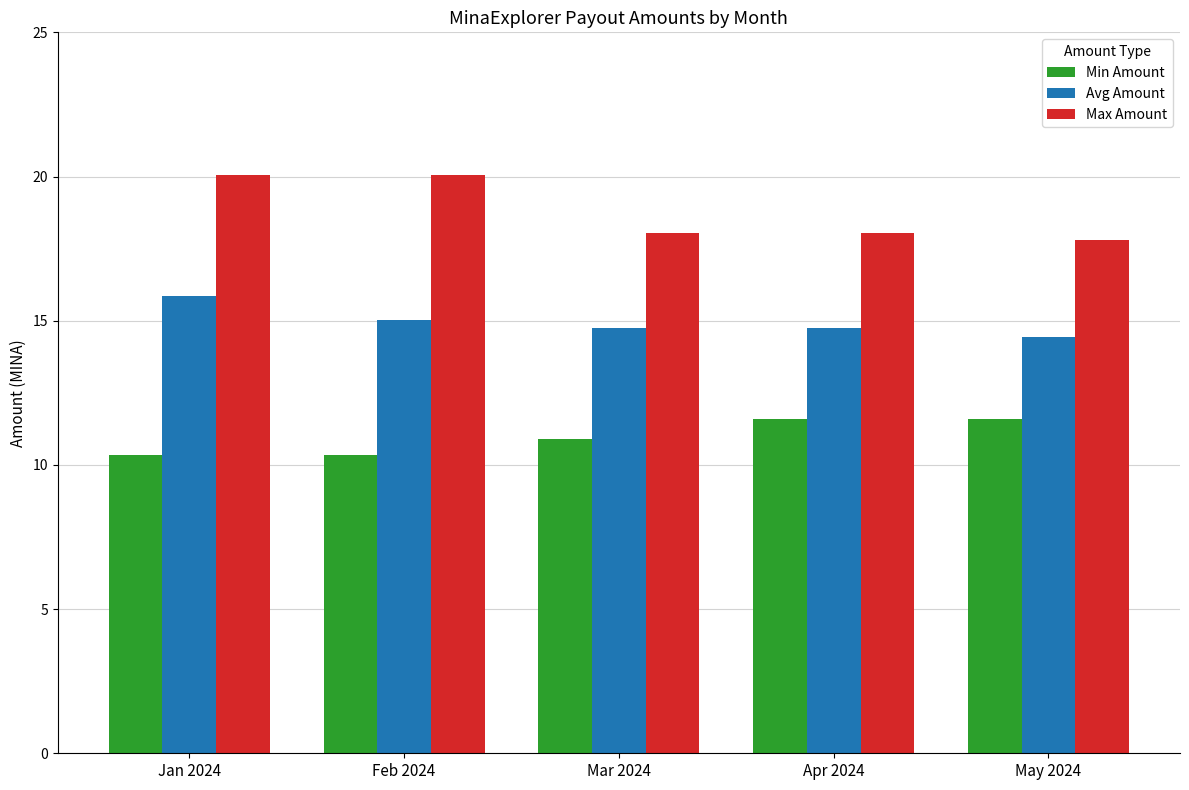

What is the greatest value displayed?

20.1